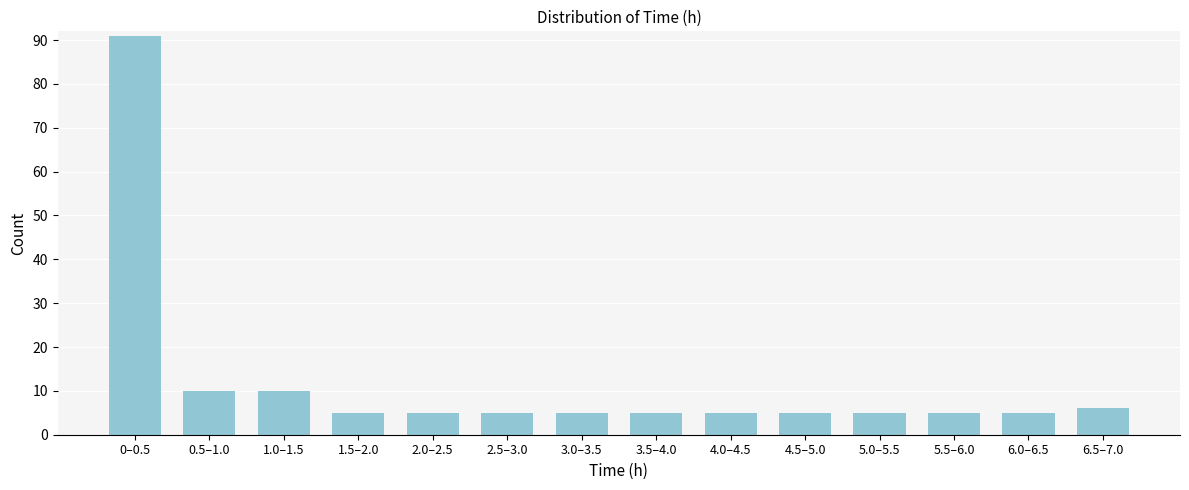

Reading left to right, extract all data points from this chart.

91	10	10	5	5	5	5	5	5	5	5	5	5	6